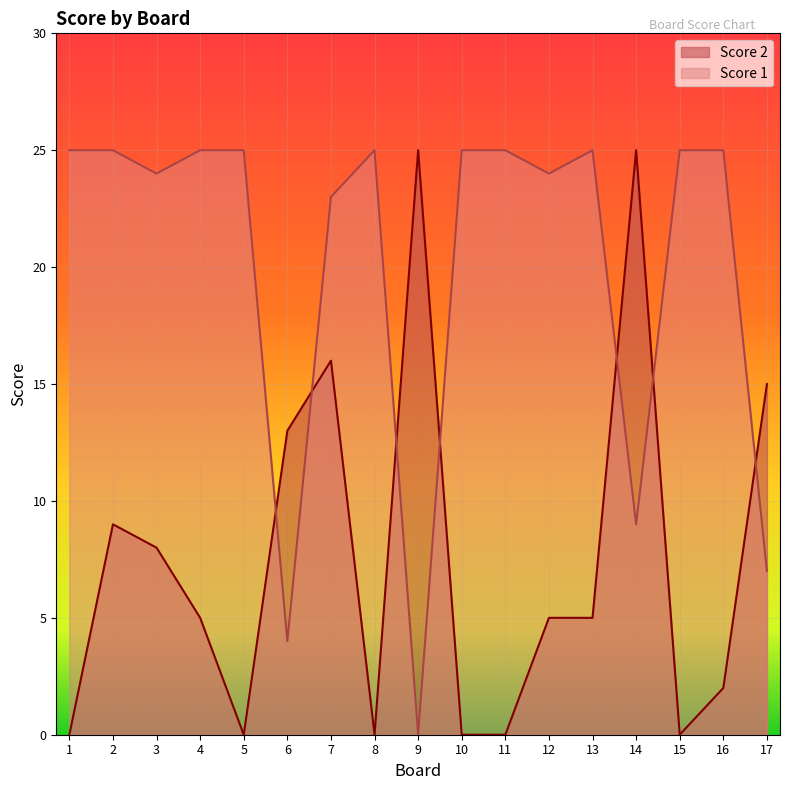

Where is the first local minimum for Score 1?

3